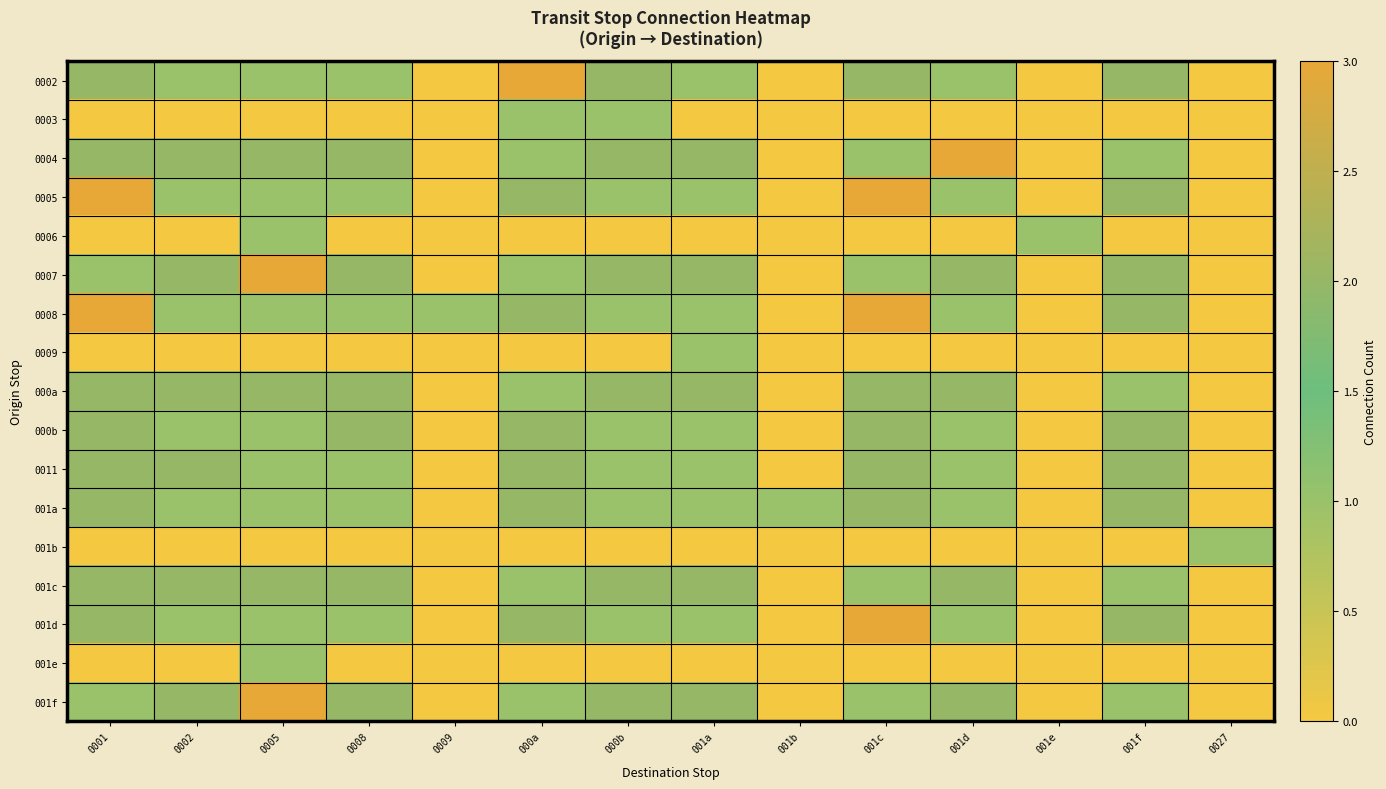

What is the total value across all series at 0002?

18